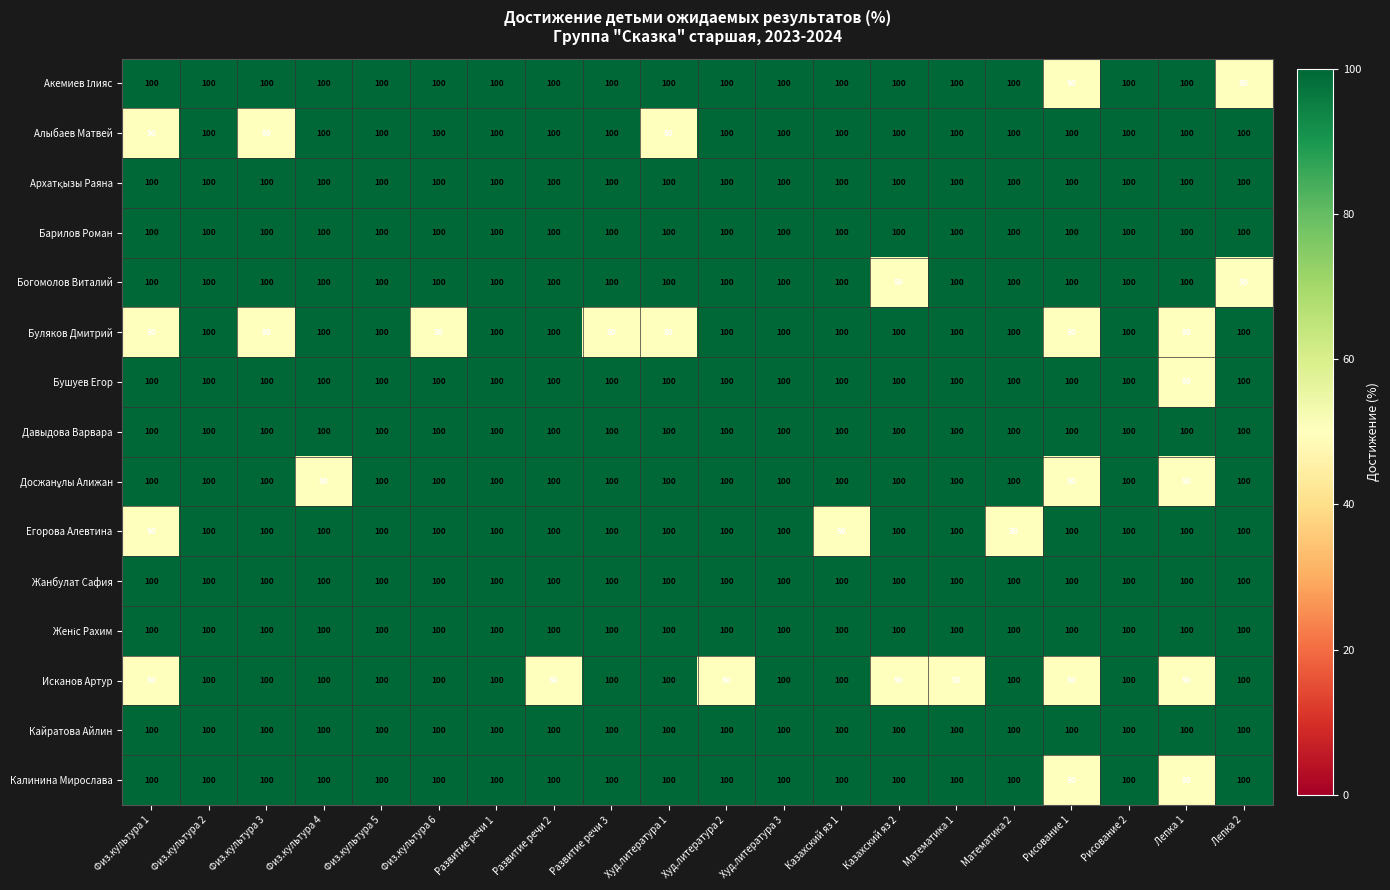

Is it true that Кайратова Айлин equals 26 at Развитие речи 2?

False